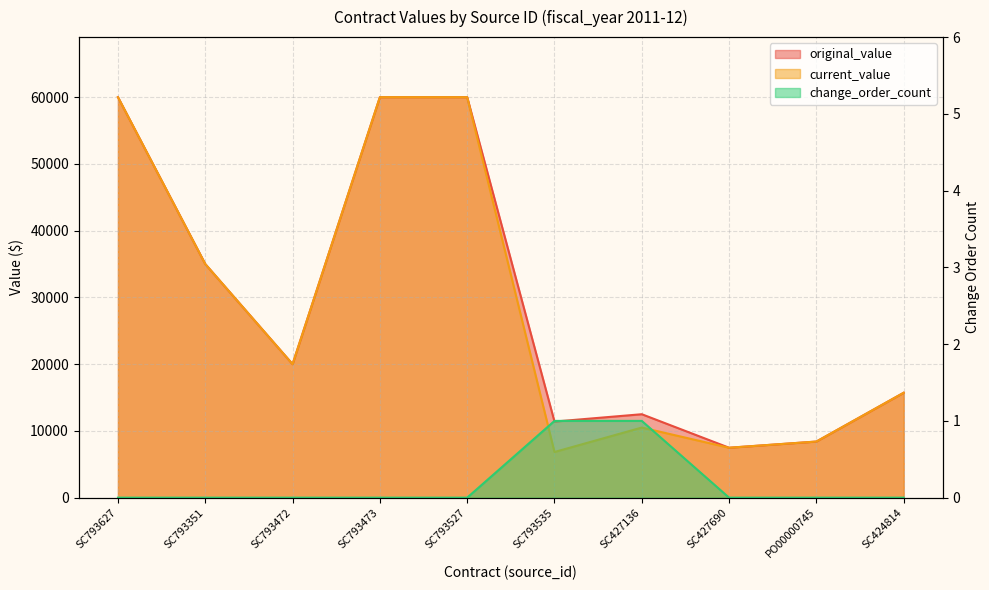

What is the label of the 7th point from the left?

SC427136